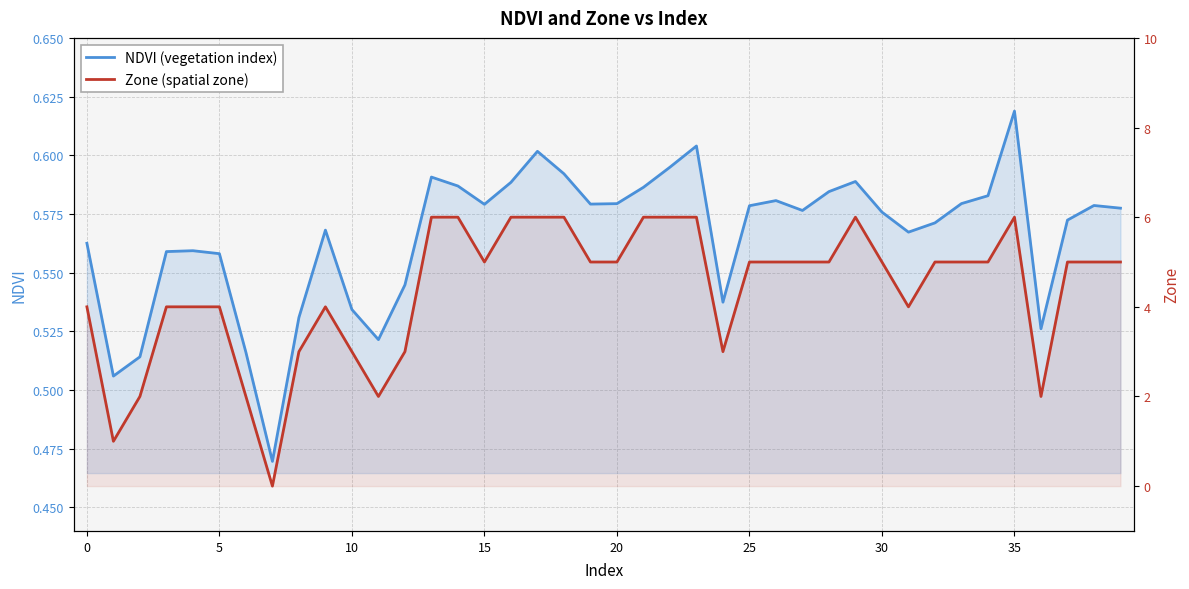

What is the minimum value for NDVI?

0.5